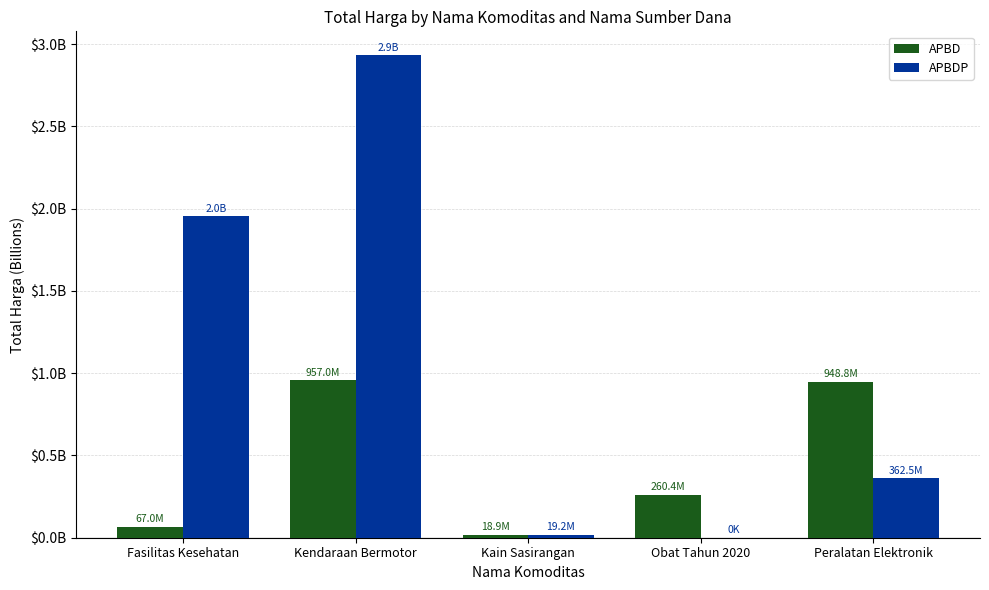

Which series has the largest range (max minus min)?

APBDP